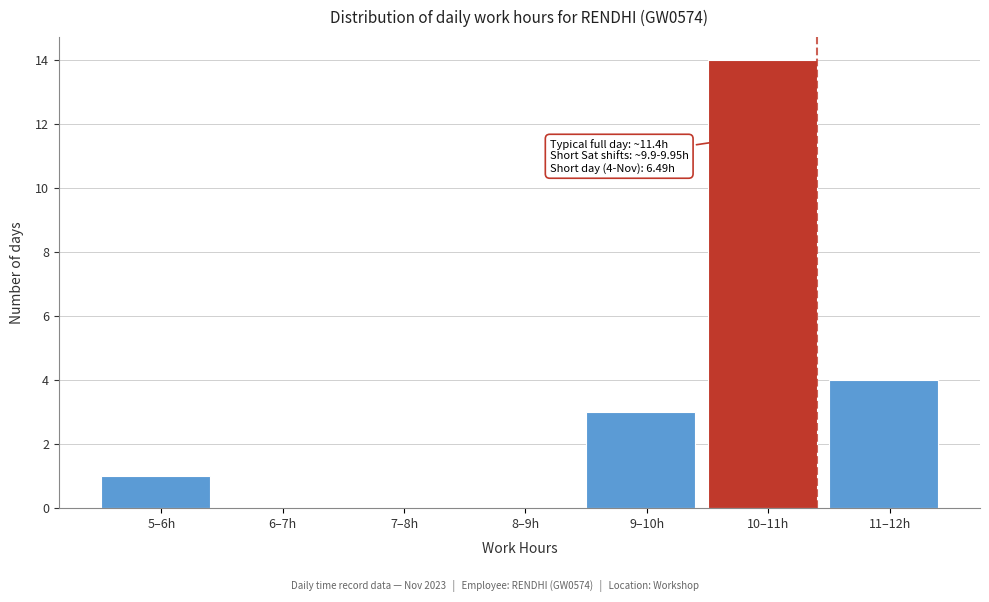

Reading right to left, what are all the values shown in this chart?

11–12h=4	10–11h=14	9–10h=3	8–9h=0	7–8h=0	6–7h=0	5–6h=1